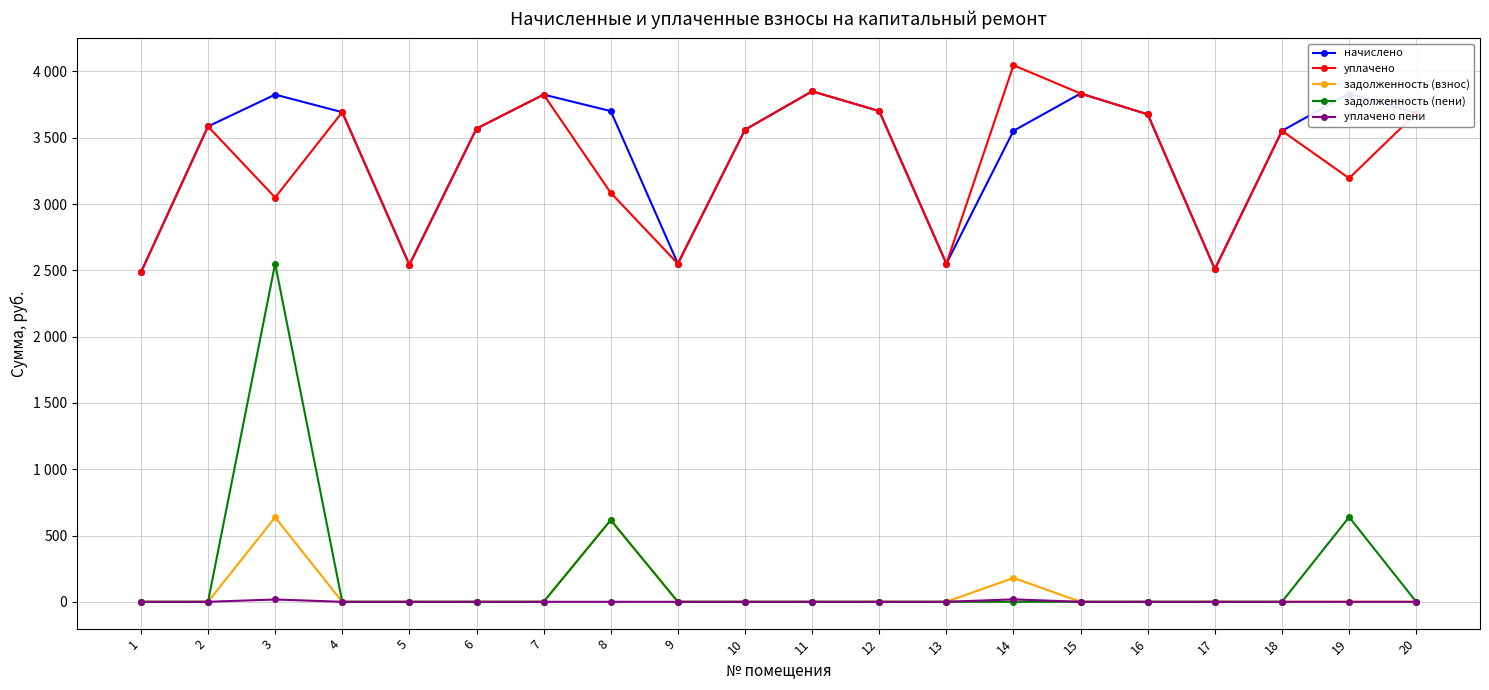

What is the highest value of the начислено series?

3850.2